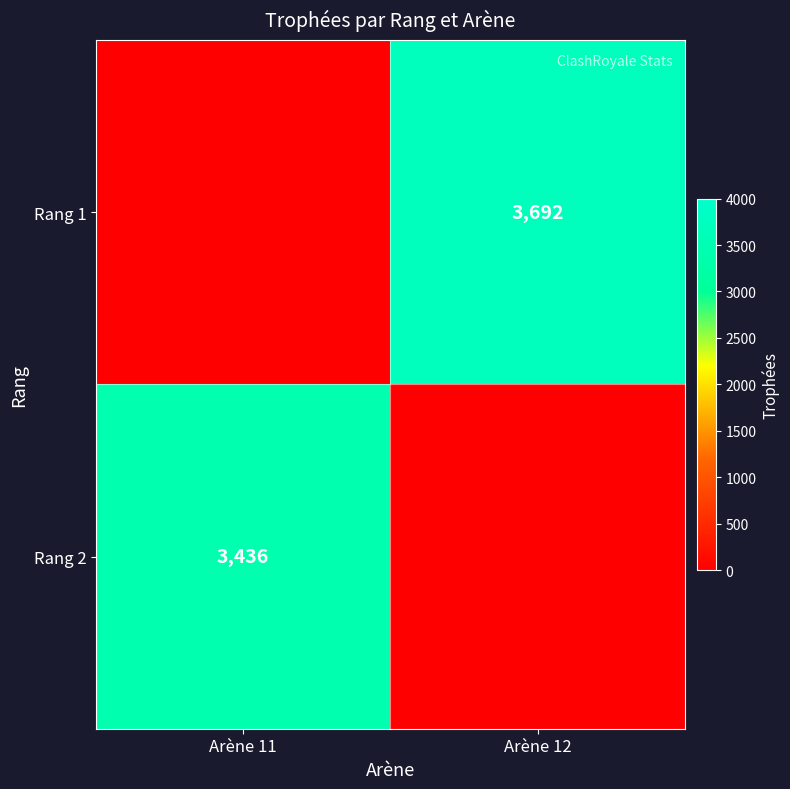

The value of Rang 2 at Arène 11 is 3436. True or false?

True